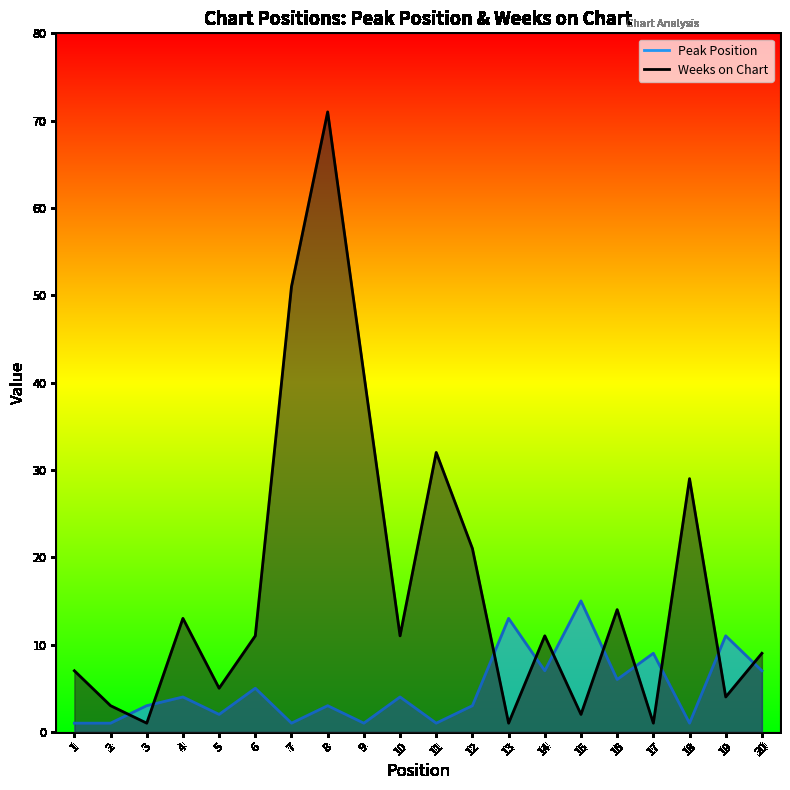

Reading left to right, extract all data points from this chart.

Peak Position: 1=1	2=1	3=3	4=4	5=2	6=5	7=1	8=3	9=1	10=4	11=1	12=3	13=13	14=7	15=15	16=6	17=9	18=1	19=11	20=7
Weeks on Chart: 1=7	2=3	3=1	4=13	5=5	6=11	7=51	8=71	9=41	10=11	11=32	12=21	13=1	14=11	15=2	16=14	17=1	18=29	19=4	20=9